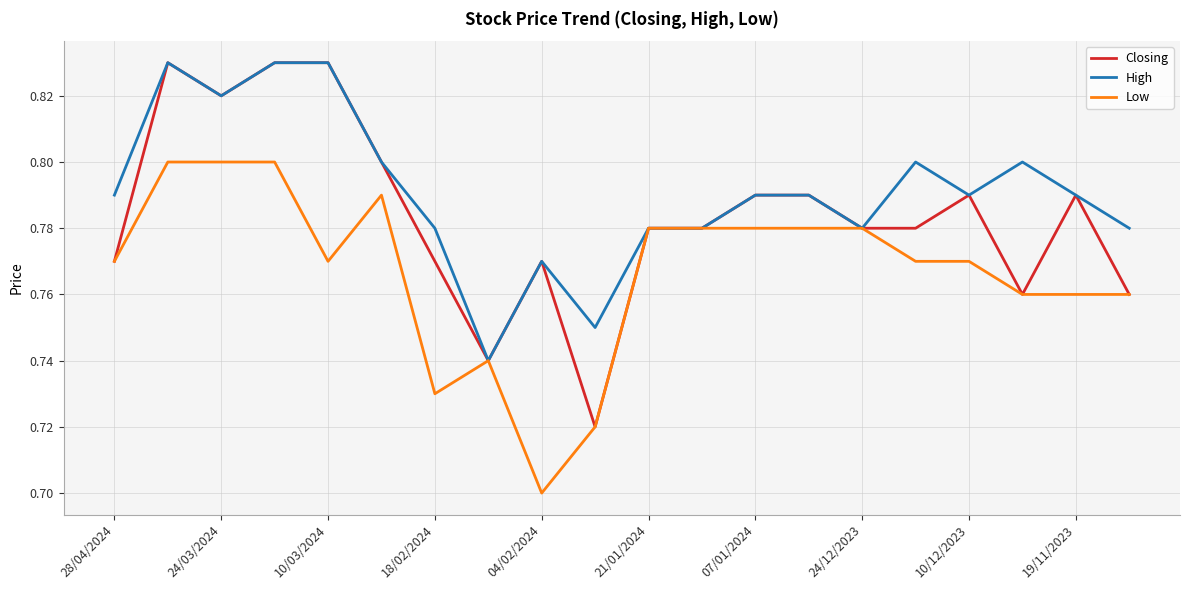

Which series has the largest total across all categories?

High